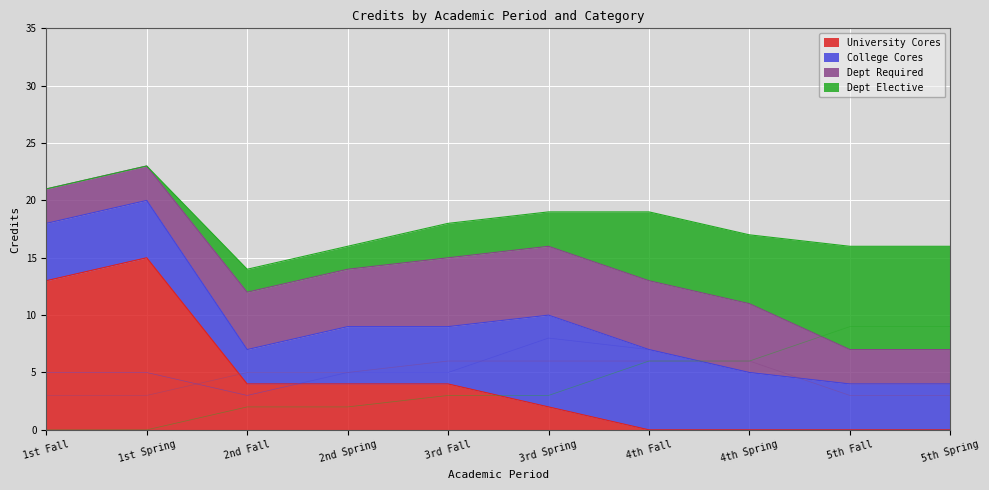

Is the value of University Cores at 2nd Fall greater than the value of College Cores at 2nd Spring?

No